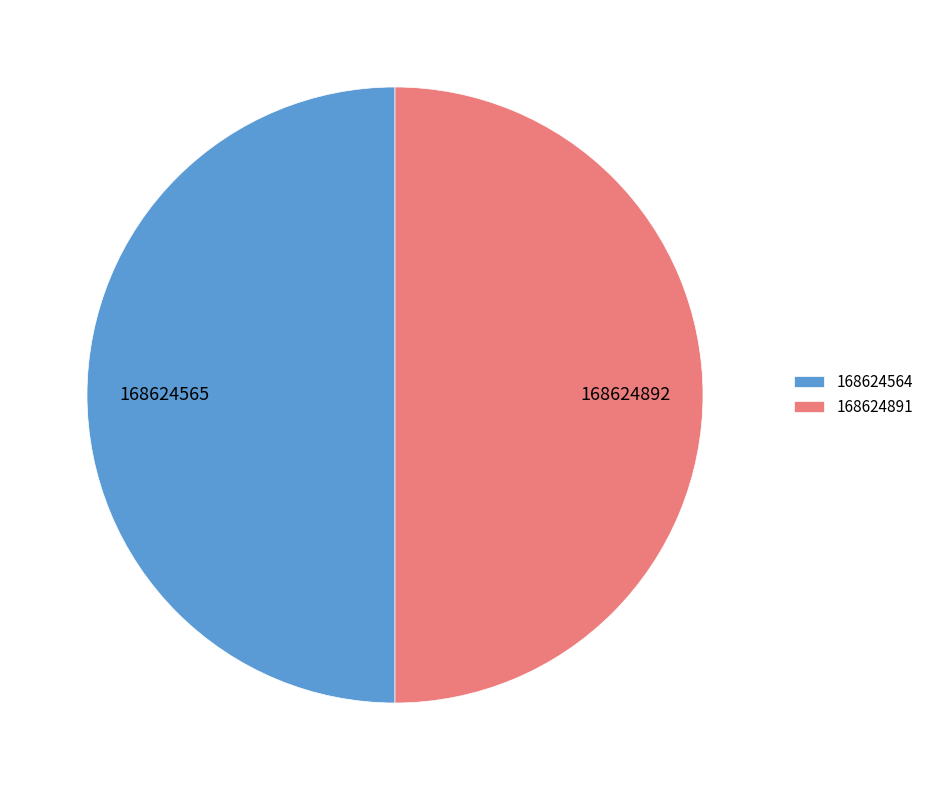

The 168624564 slice represents 62% of the pie. True or false?

False